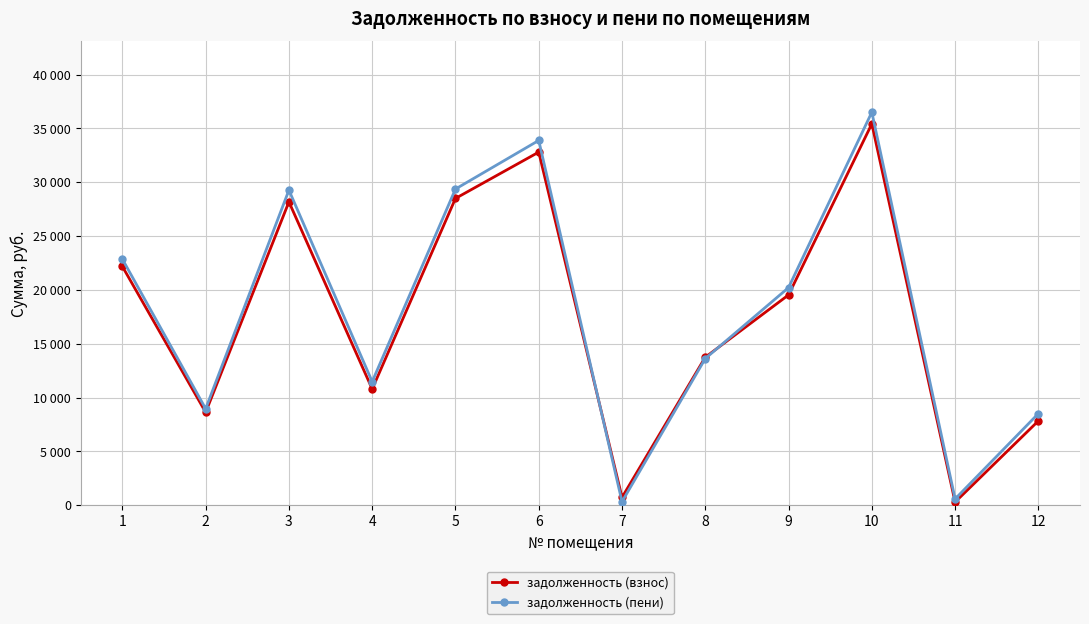

What are all the series names shown in the legend?

задолженность (взнос), задолженность (пени)